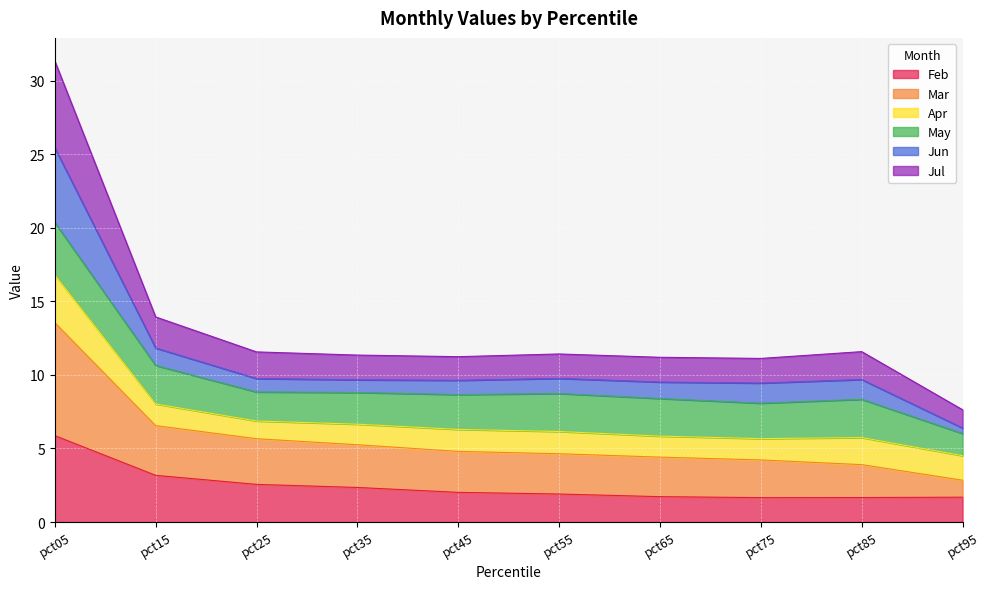

True or false: Feb and Mar intersect in this chart.

False